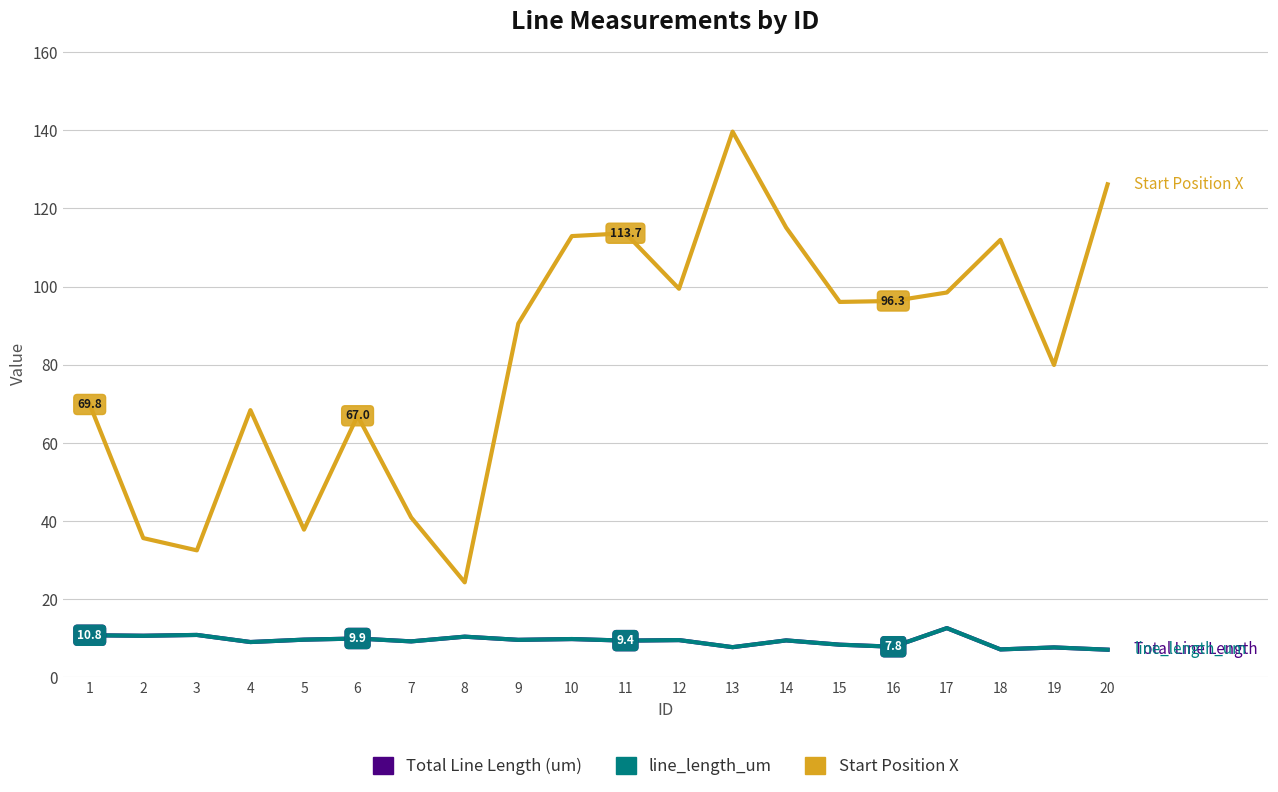

Is the value of Start Position X at 16 greater than the value of Total Line Length (um) at 6?

Yes